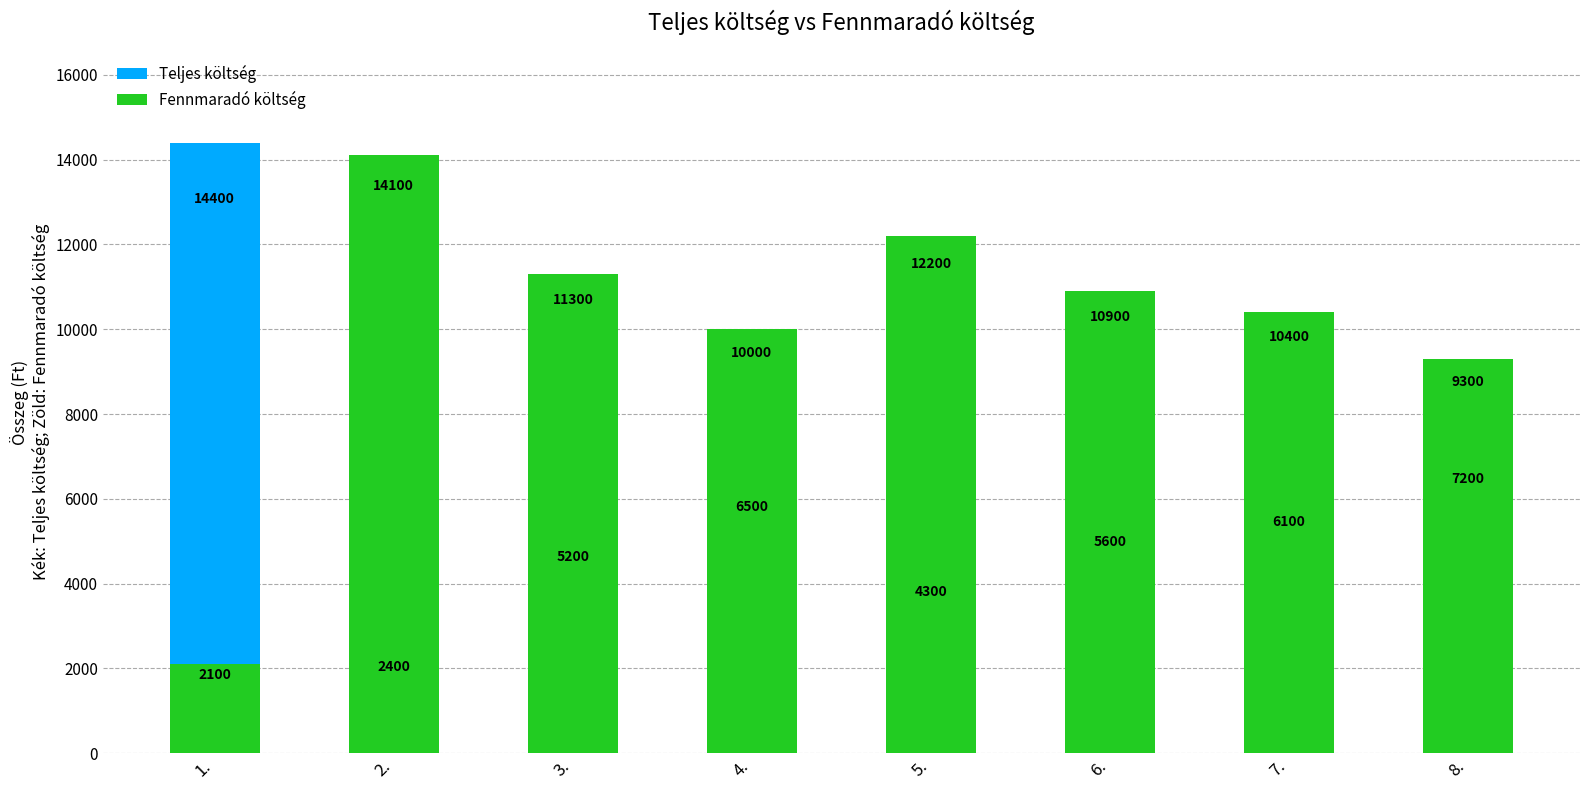

What is the label of the 6th bar from the right?

3.